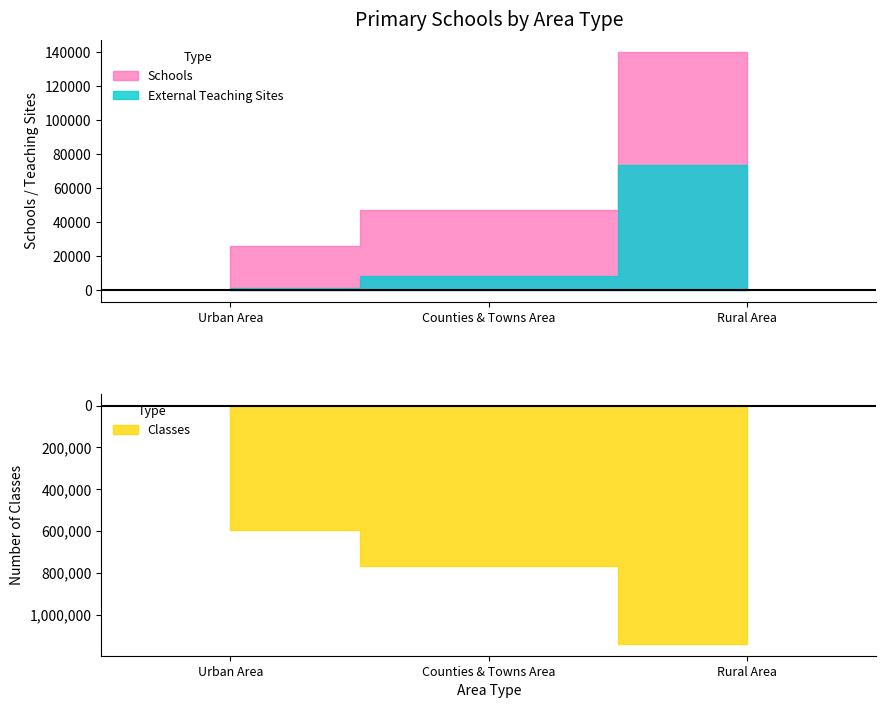

What is the label of the 3rd point from the left?

Rural Area